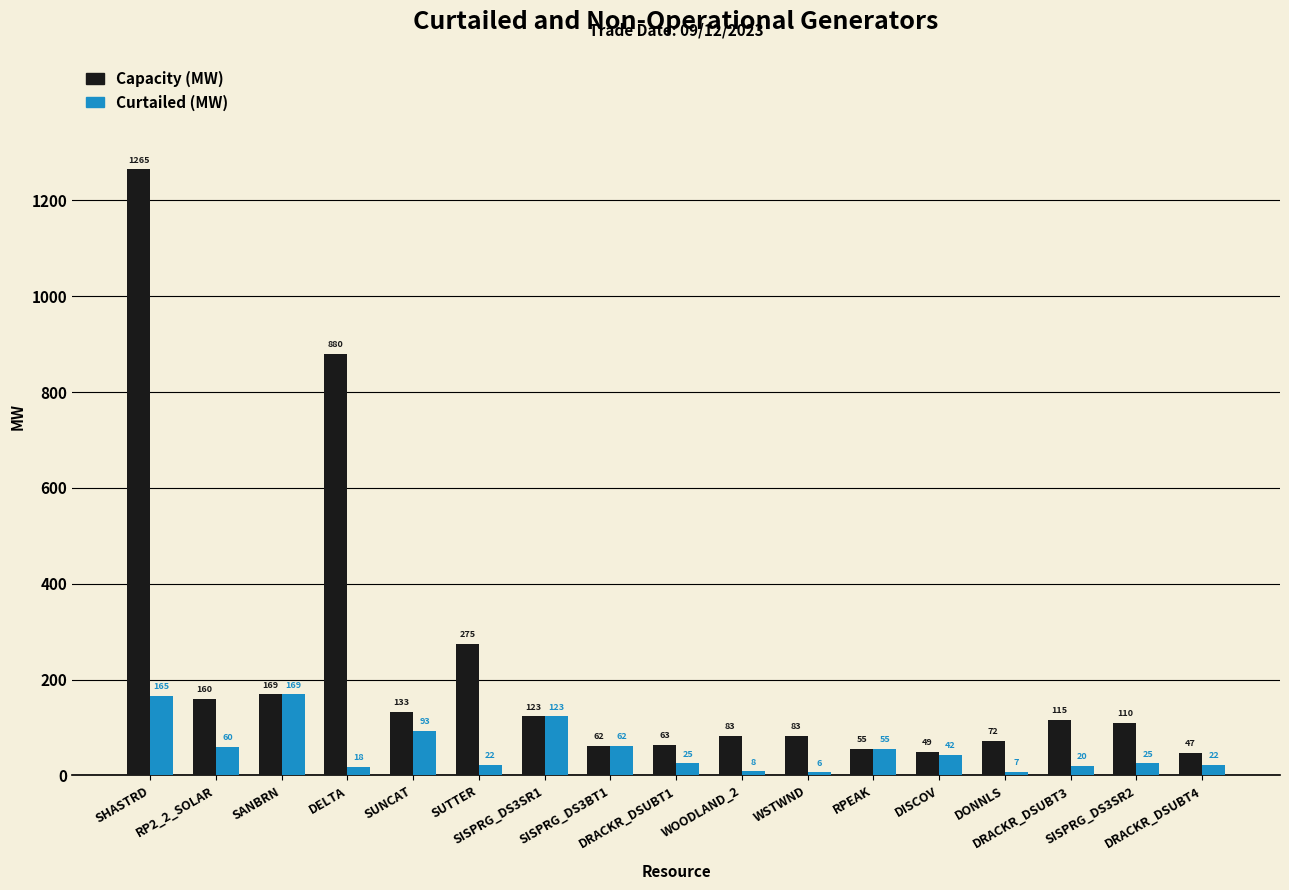

What is the difference between the maximum and minimum values in the Capacity (MW) series?

1218.0